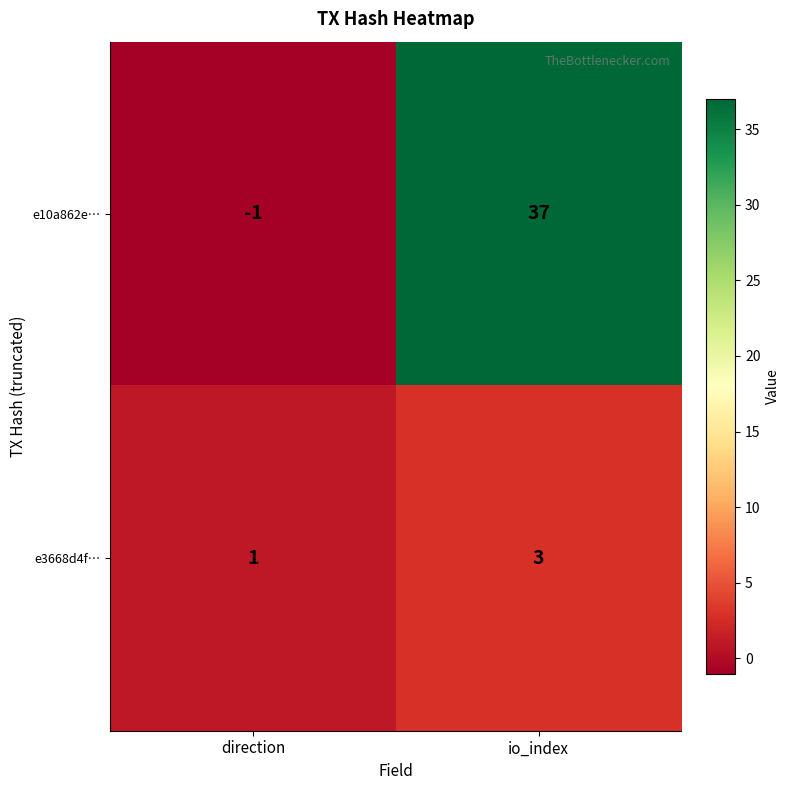

How many values in the e10a862e… series are below 37?

1